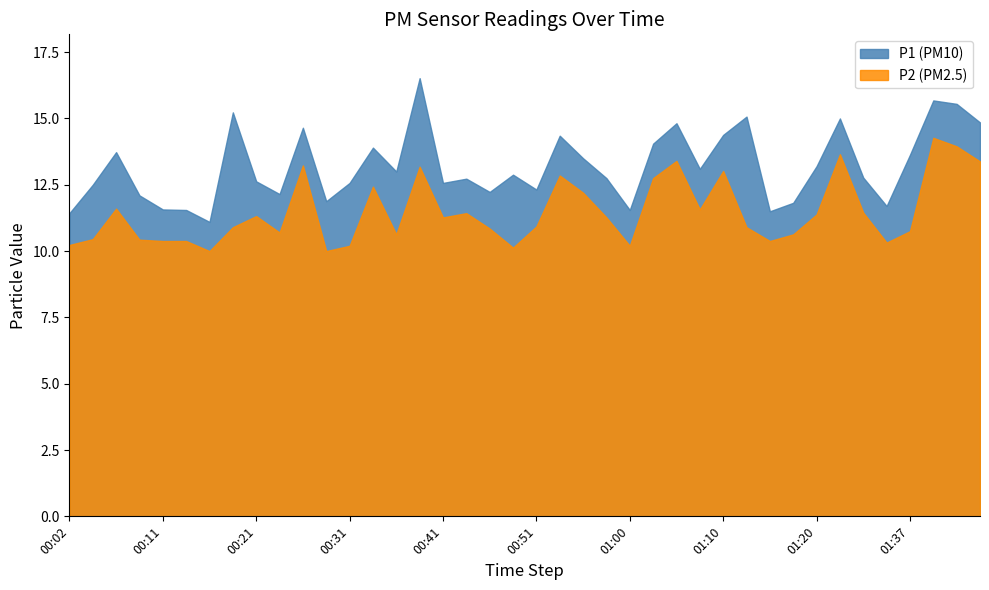

Which category has the highest value in the P2 series?

01:42